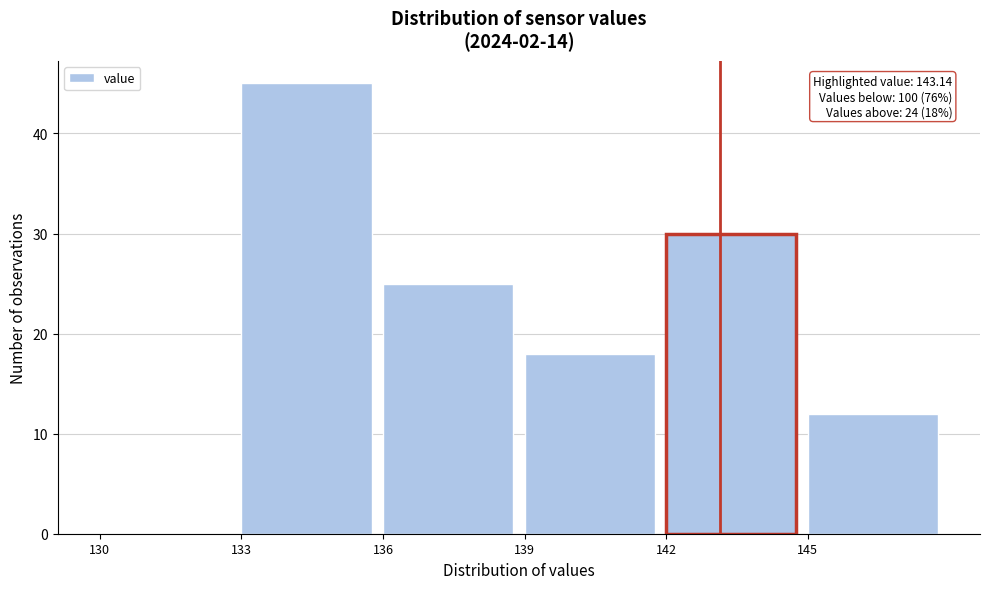

Which range on the x-axis has the tallest bar?

133 to 136